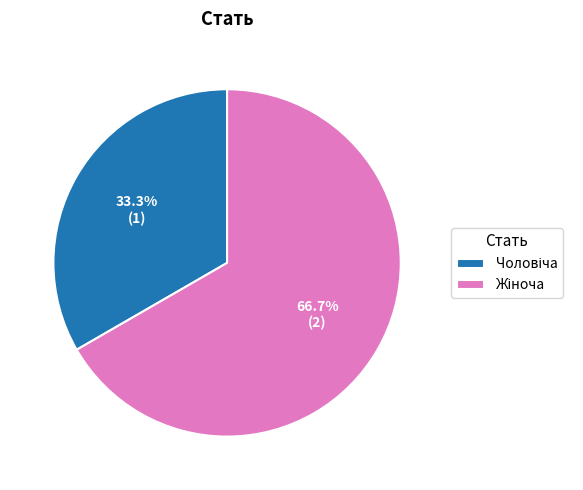

How many segments does this pie chart have?

2